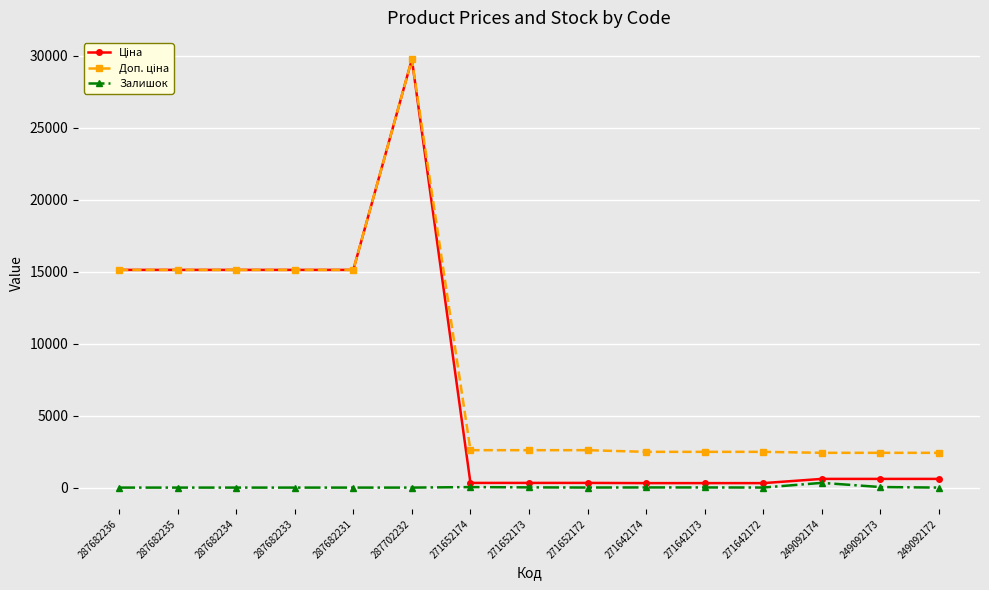

The value of Залишок at 287682233 is 0.0. True or false?

True